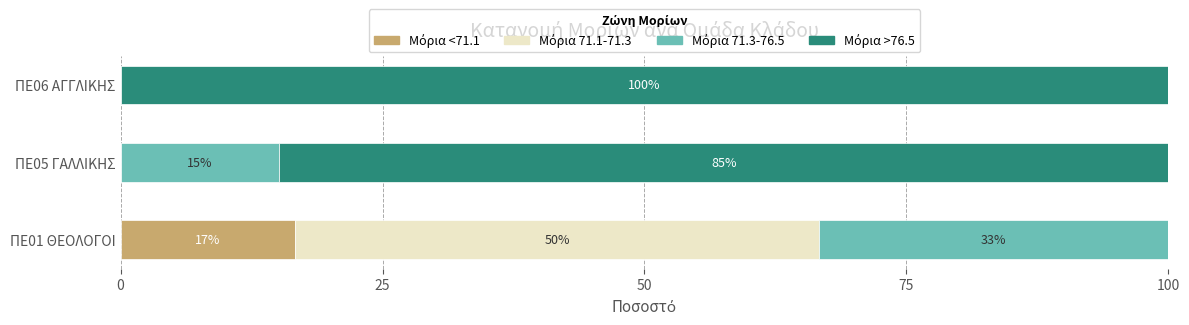

What is the total value across all series at ΠΕ05 ΓΑΛΛΙΚΗΣ?

100.0